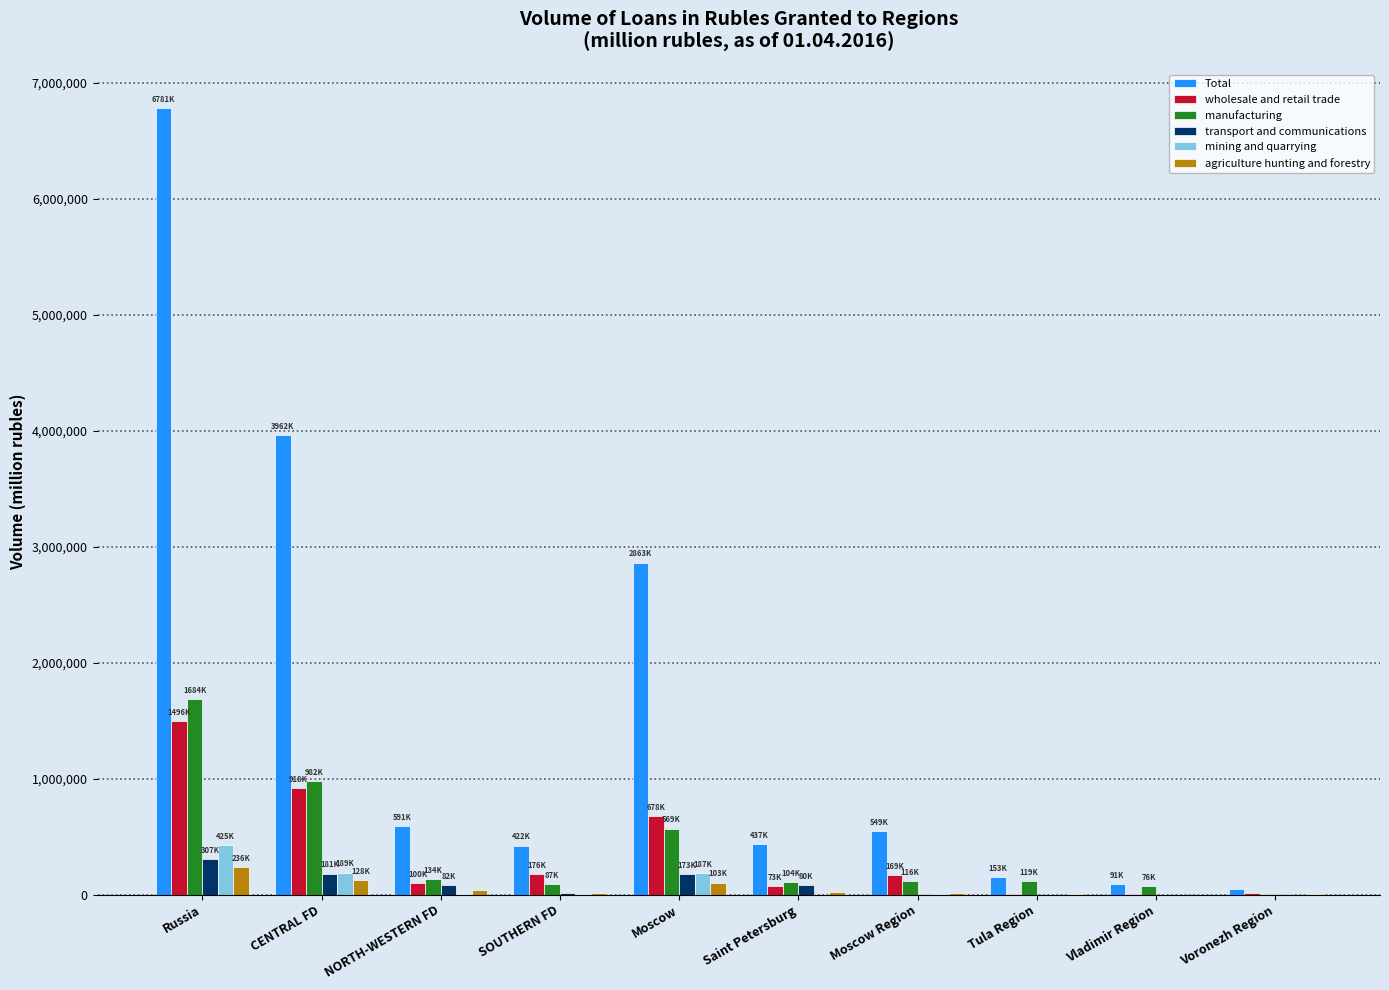

What is the sum of all Total values?

15898388